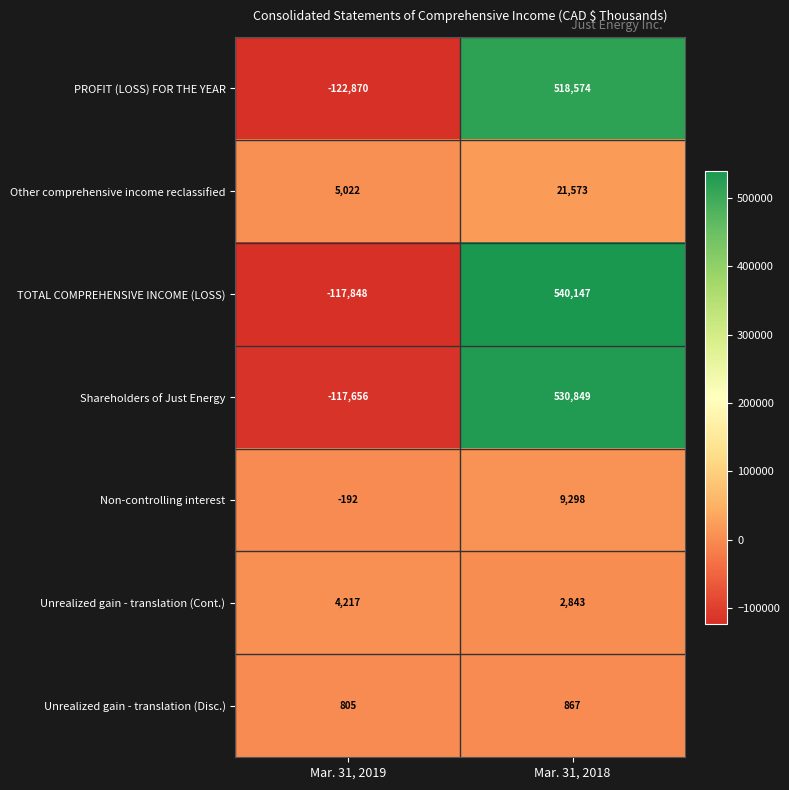

Reading right to left, transcribe all the data shown in this chart.

PROFIT (LOSS) FOR THE YEAR: 518574	-122870
Other comprehensive income reclassified: 21573	5022
TOTAL COMPREHENSIVE INCOME (LOSS): 540147	-117848
Shareholders of Just Energy: 530849	-117656
Non-controlling interest: 9298	-192
Unrealized gain - translation (Cont.): 2843	4217
Unrealized gain - translation (Disc.): 867	805